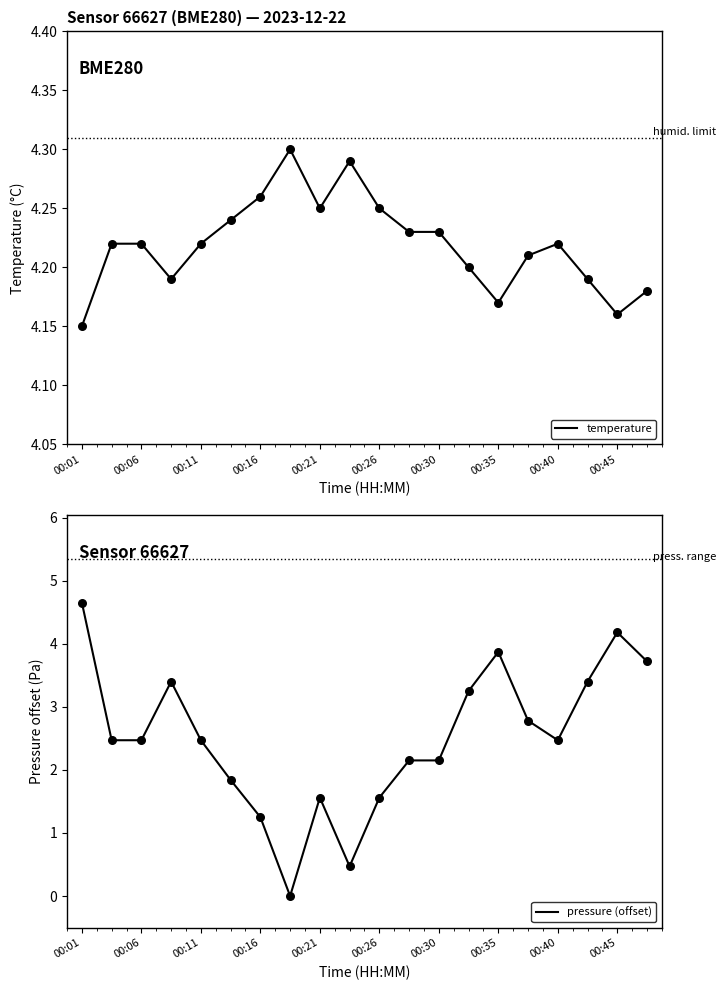

Which series has the largest total across all categories?

temperature